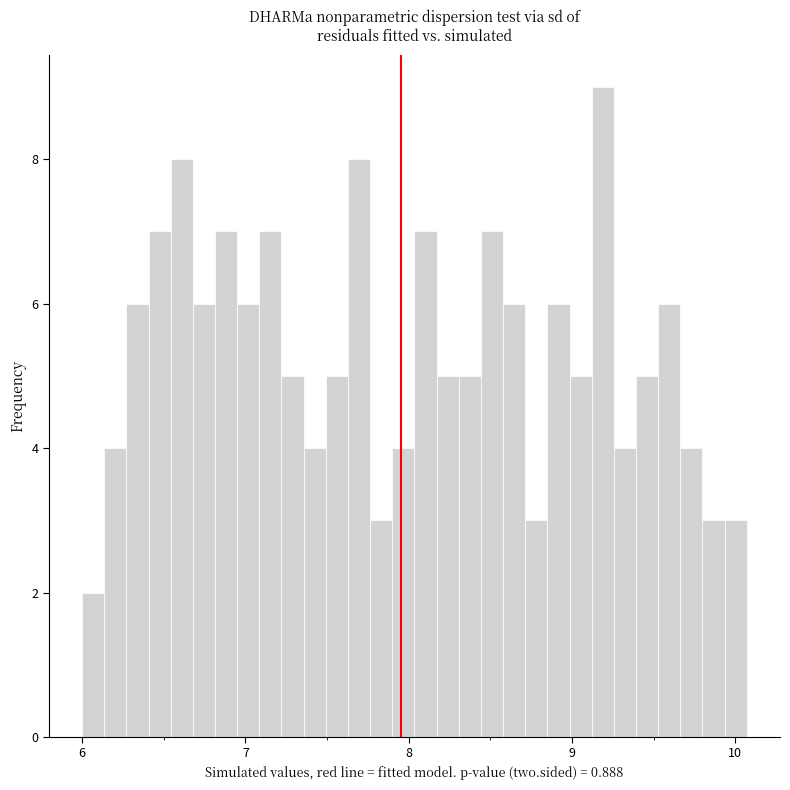

Around what value on the x-axis is the tallest bar? Give the approximate position of its centre, as read against the axis.

9.2